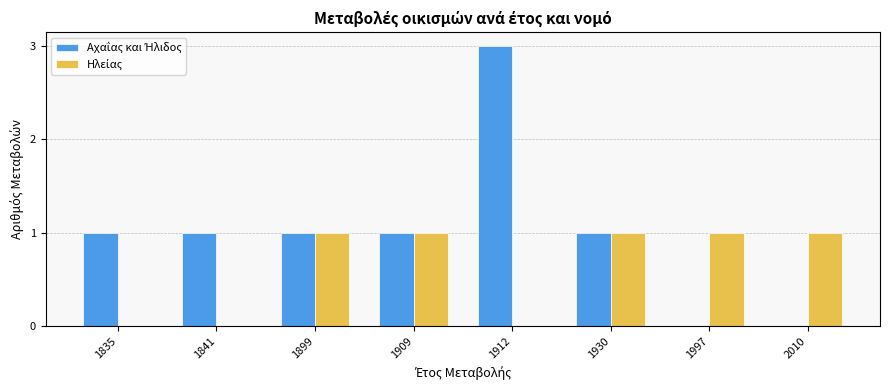

How many distinct data groups are displayed?

2